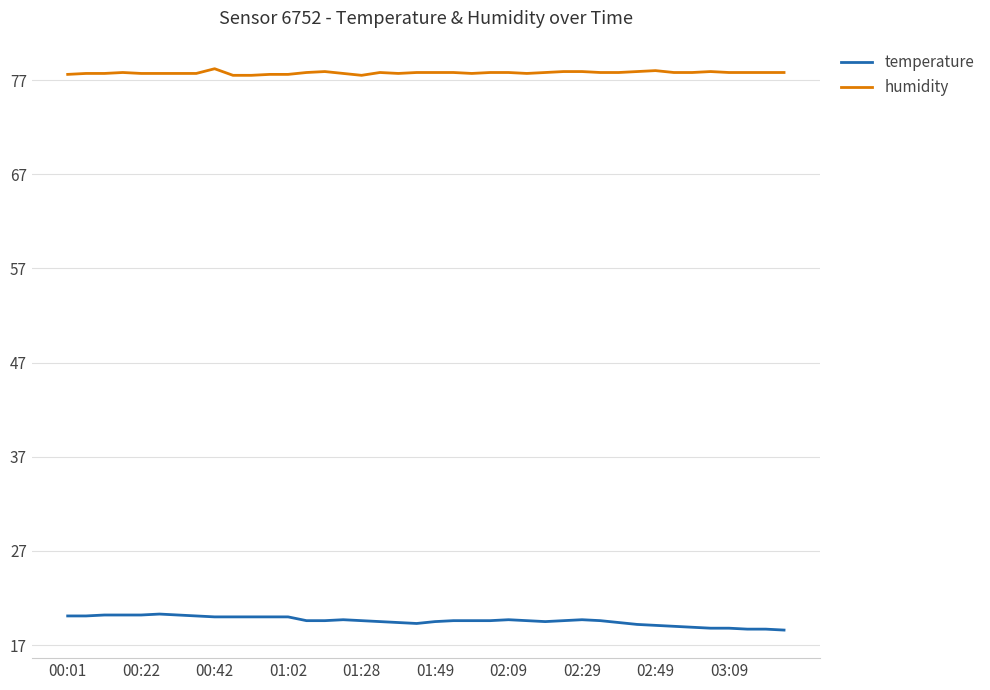

Which series has the largest total across all categories?

humidity